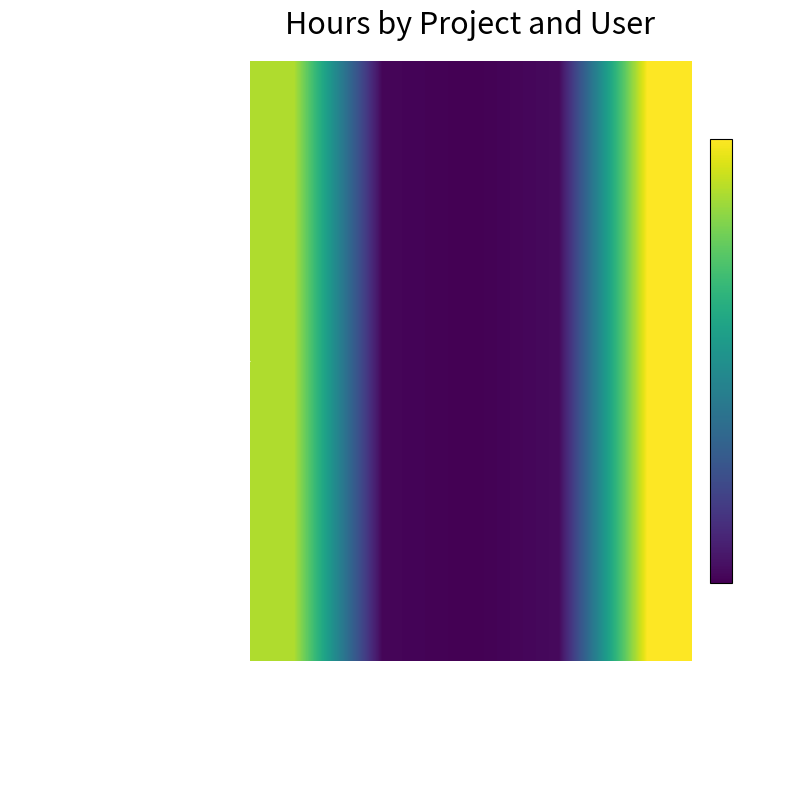

List the labels in order of value, largest first.

Thorsten Schodde, Florian Lier, Sebastian Wrede, Martin Wiechmann, Robert Haschke